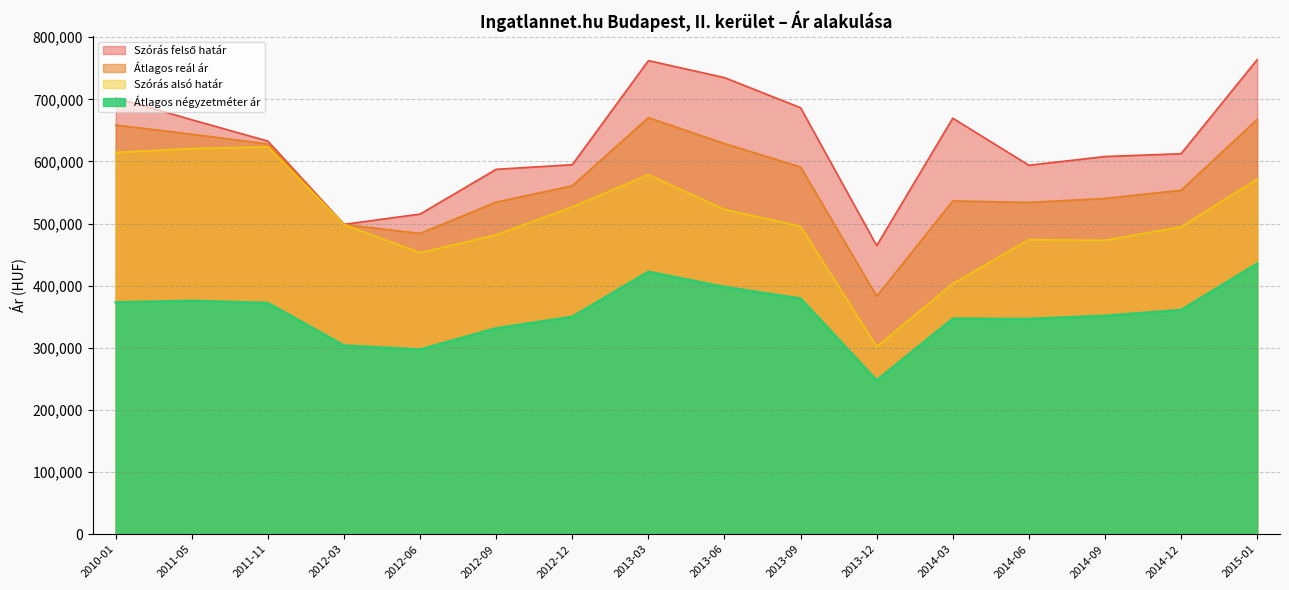

Where is the first local maximum for Szórás alsó határ?

2011-11